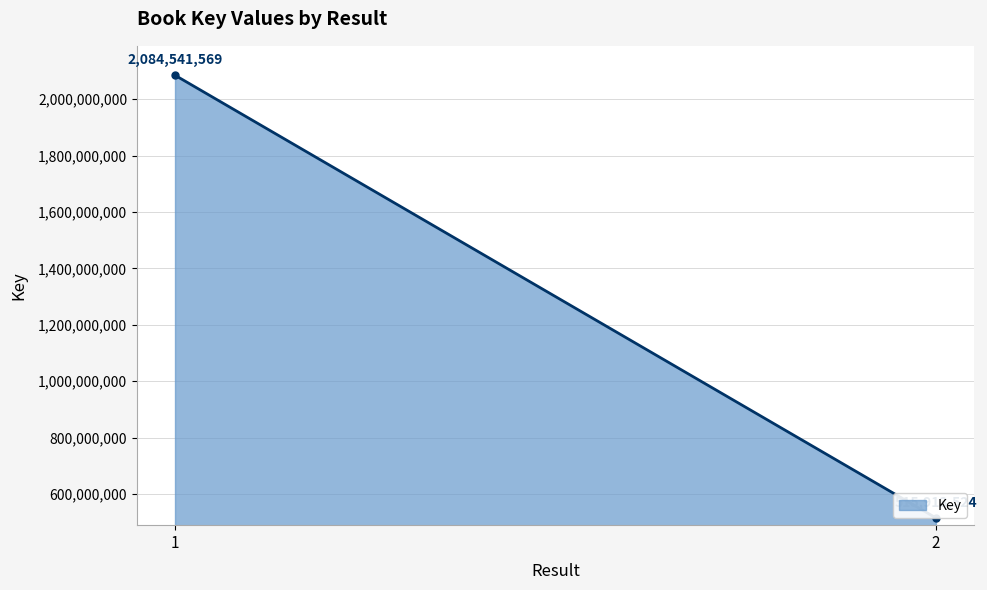

What is the difference between the maximum and minimum values?

1568628045